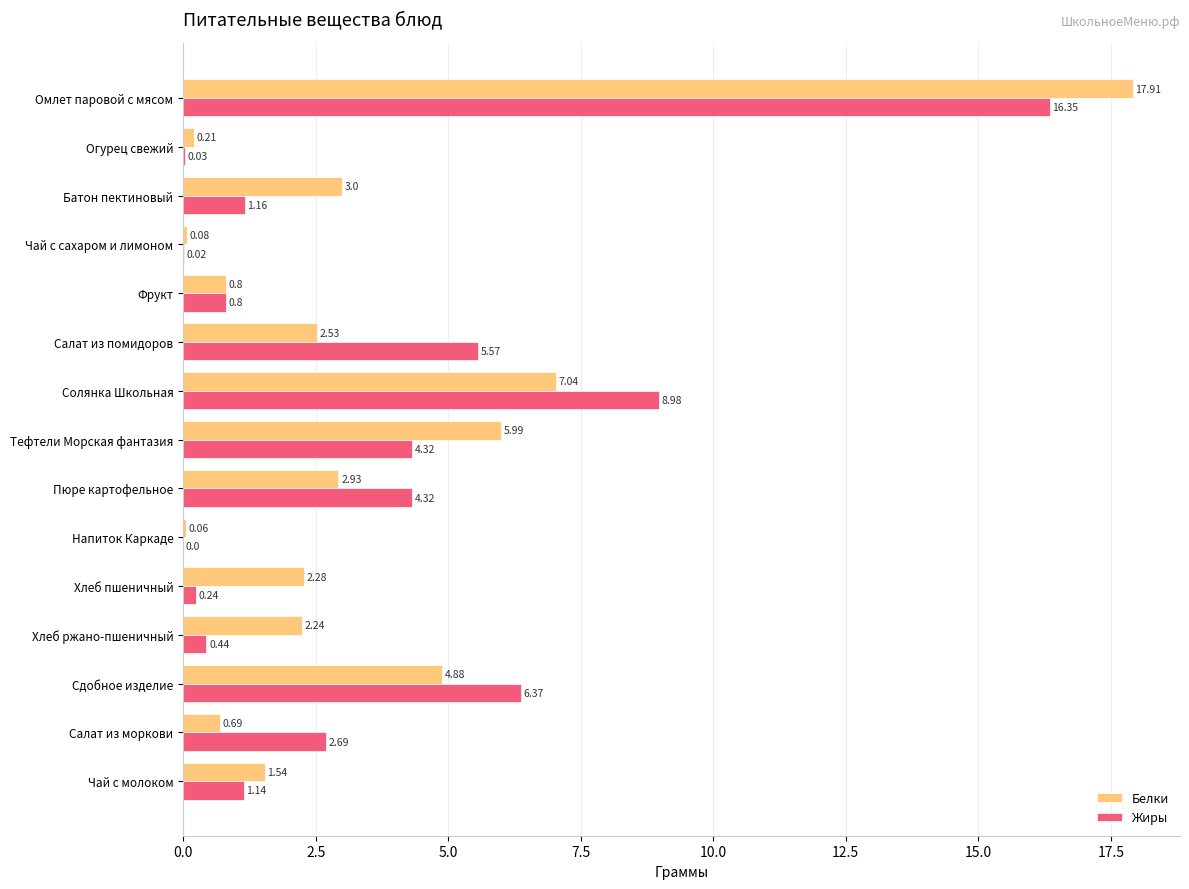

What is the total value across all series at Хлеб ржано-пшеничный?

2.7